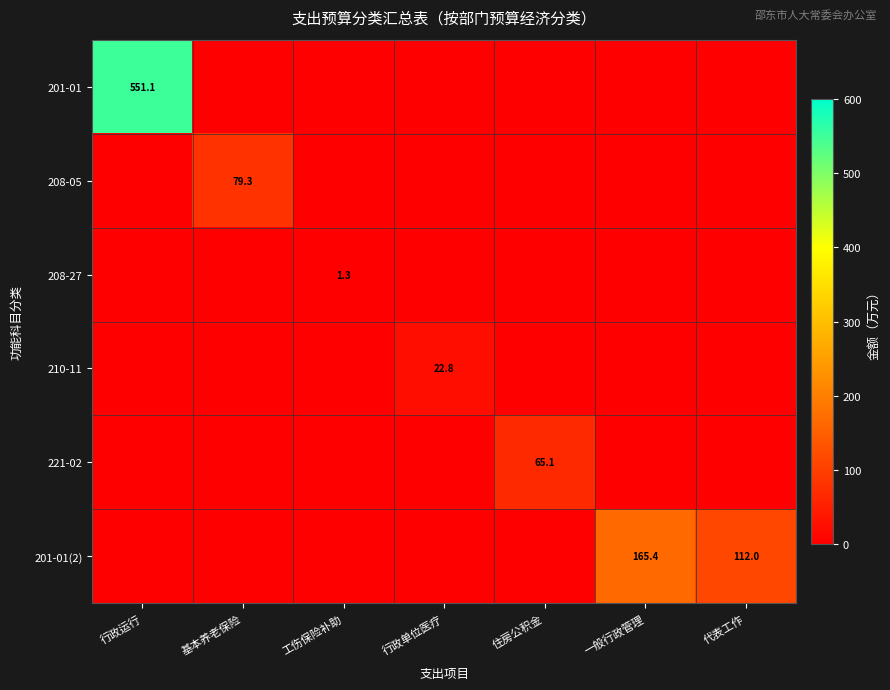

True or false: 201-01(2) has a value of 165.4 at 一般行政管理.

True